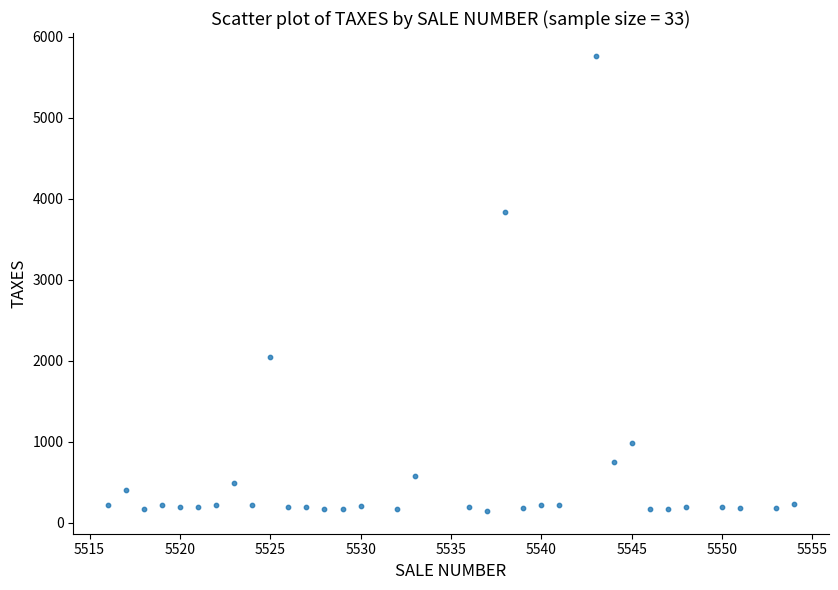

How many data points are displayed?

33